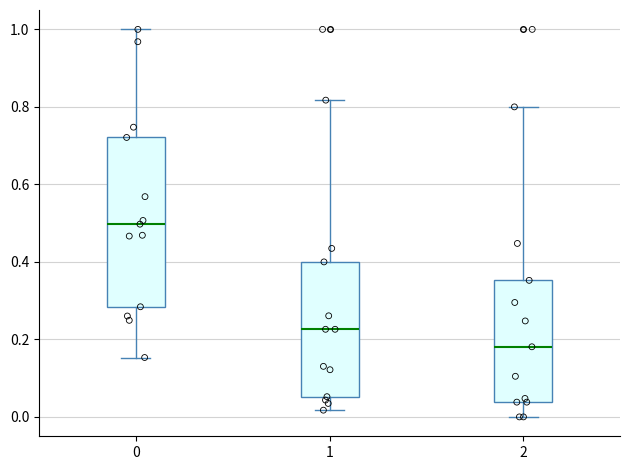

Reading left to right, read every box against the y-axis: the position of its median line, the range the box covers, and the ends of its whiskers. The values are not printed on the chart, so give them approximately, as read against the axis.

0: median 0.50, box 0.28 to 0.72, whiskers 0.16 to 1.00
1: median 0.22, box 0.06 to 0.40, whiskers 0.02 to 0.82
2: median 0.18, box 0.04 to 0.36, whiskers 0.00 to 0.80